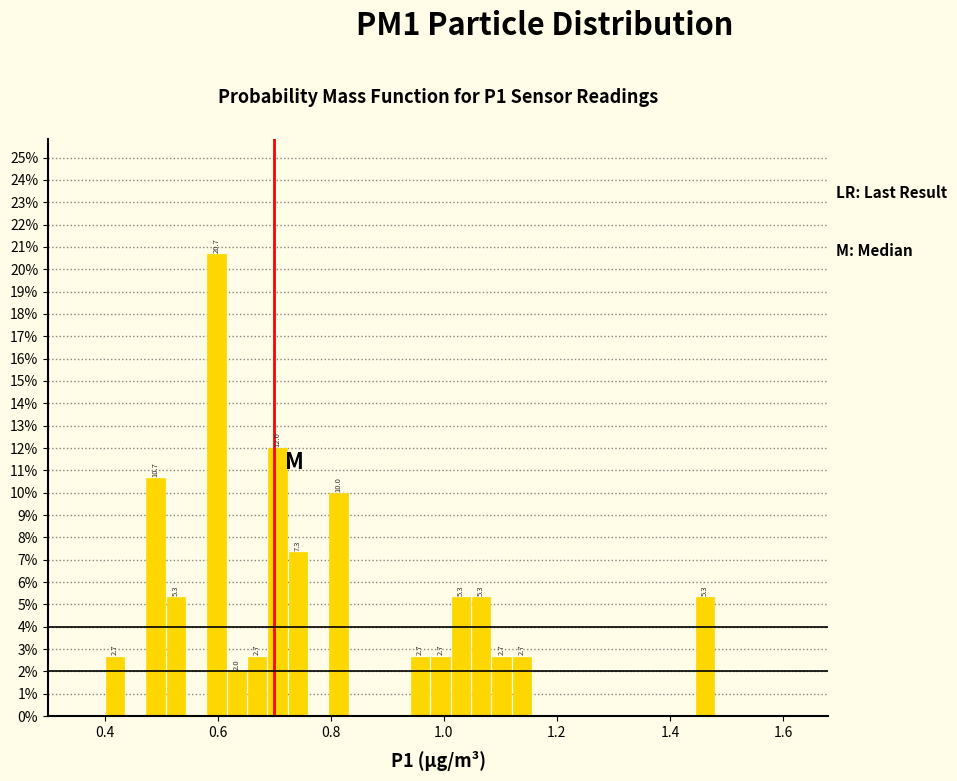

Read against the x-axis, roughly where is the centre of the tallest bar?

0.60